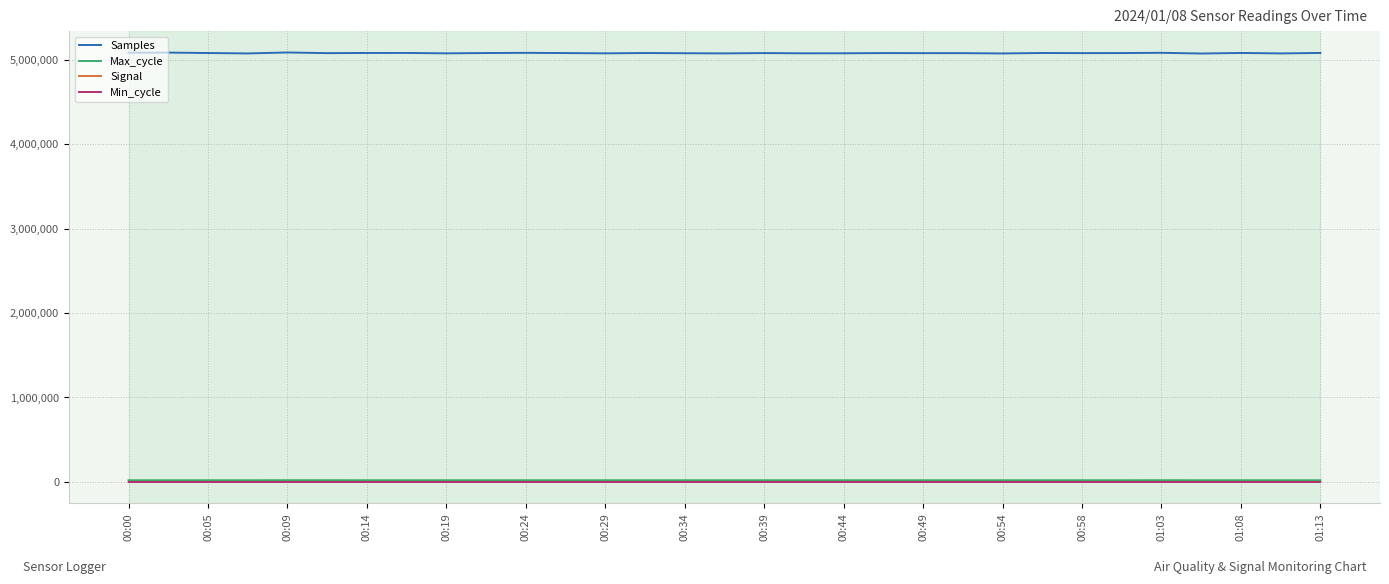

Which series has the largest range (max minus min)?

Samples